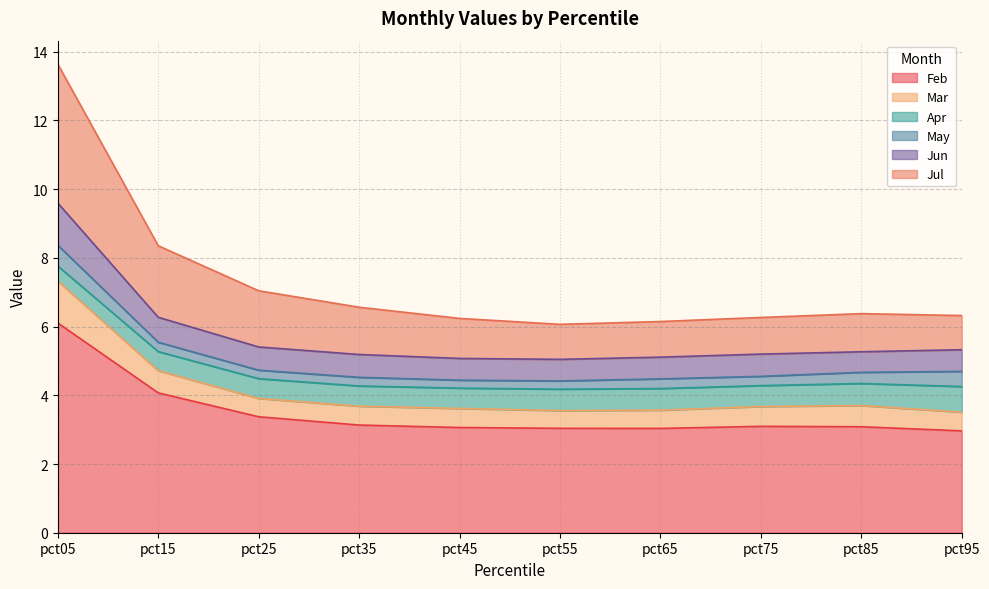

What is the lowest value of the Feb series?

3.0